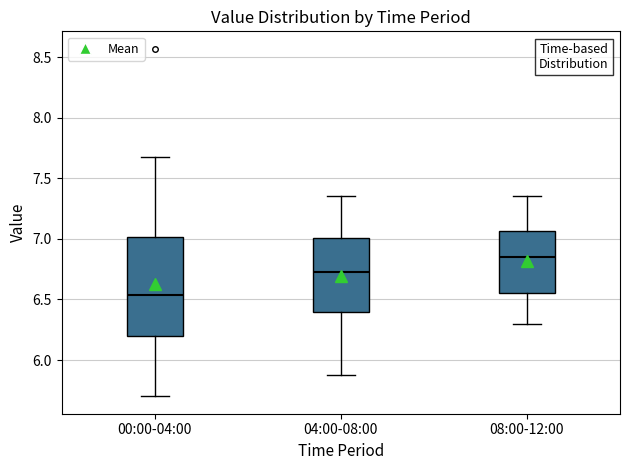

Which box's median line is the highest?

08:00-12:00